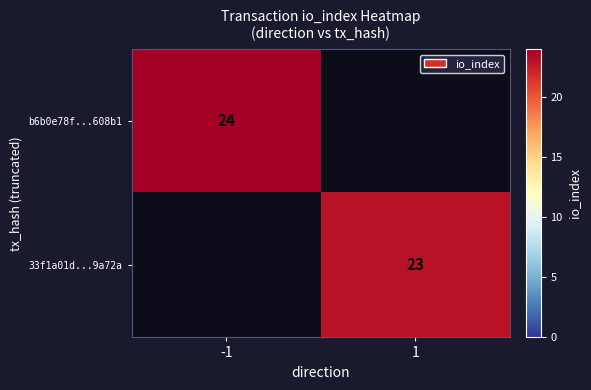

The value of 33f1a01d...9a72a at 1 is 23. True or false?

True